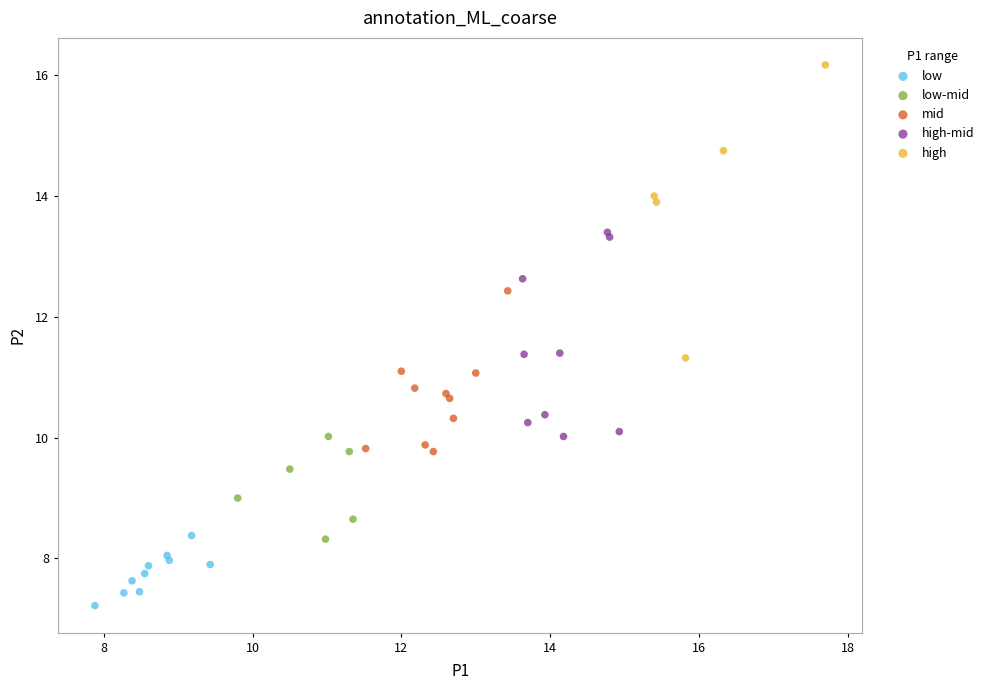

Which series reaches the maximum Y coordinate?

high